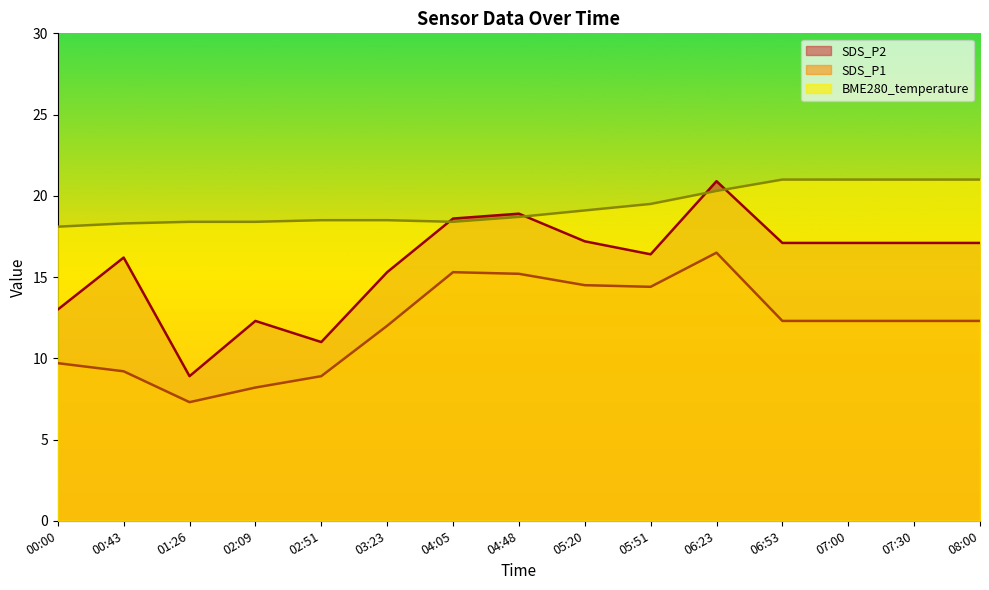

At which category does BME280_temperature reach its first local valley?

04:05